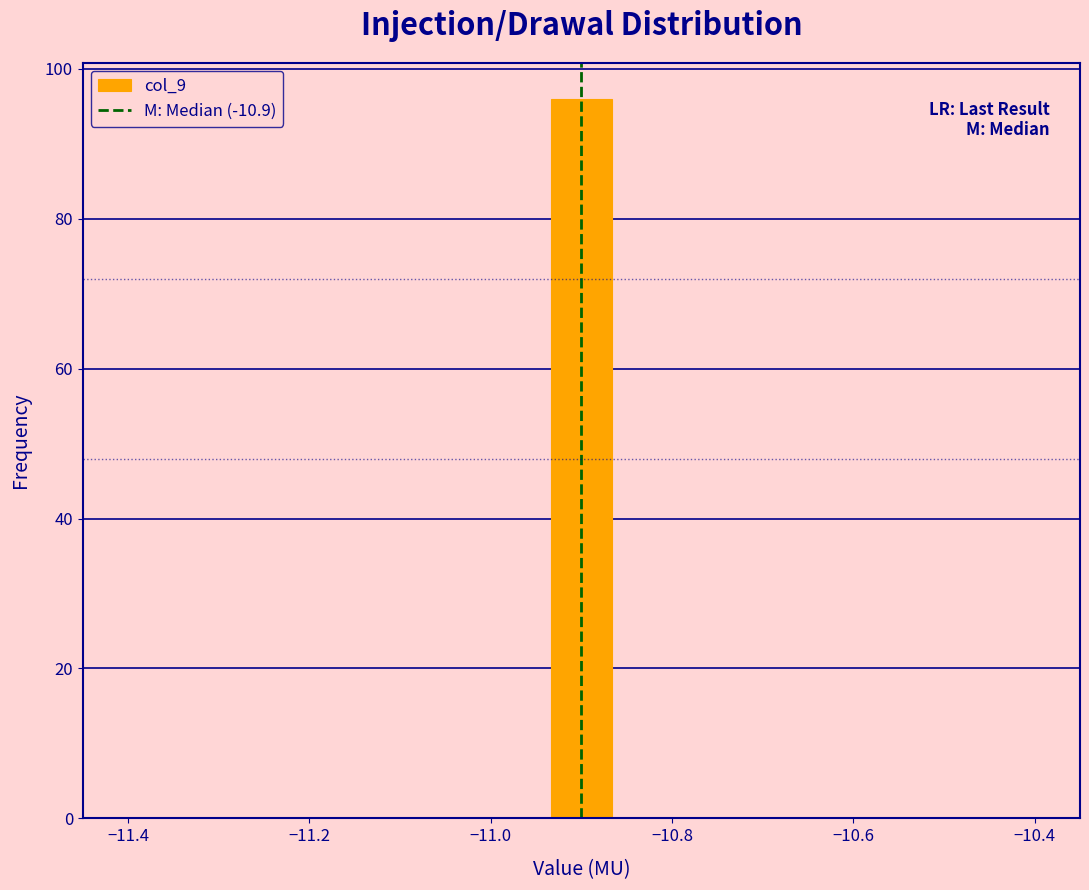

Around what value on the x-axis is the tallest bar? Give the approximate position of its centre, as read against the axis.

-10.90